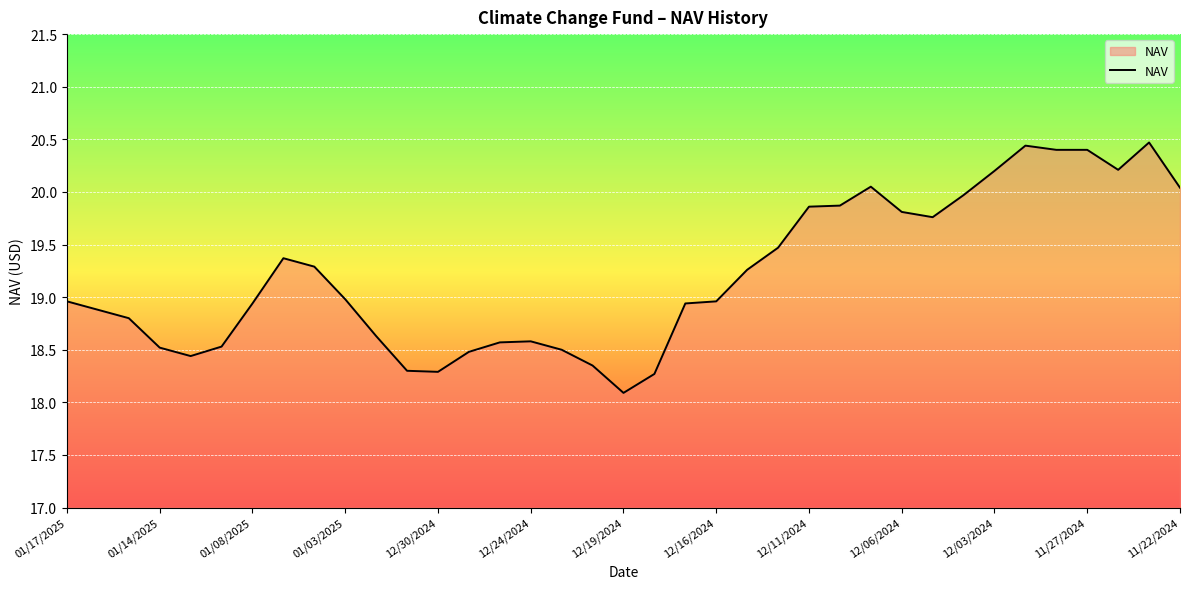

How many lines are shown in the chart?

1